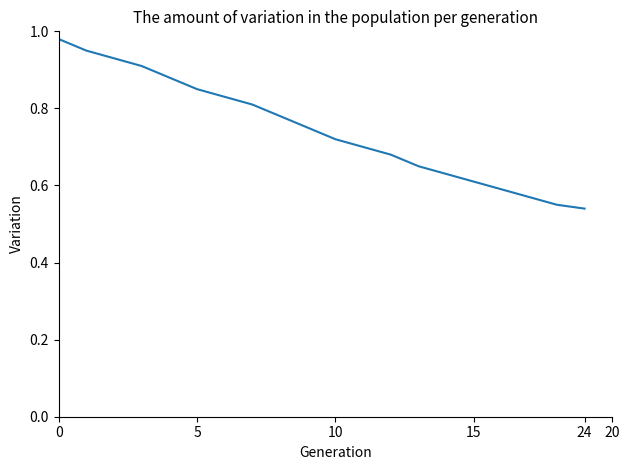

What is the difference between the maximum and minimum values?

0.4